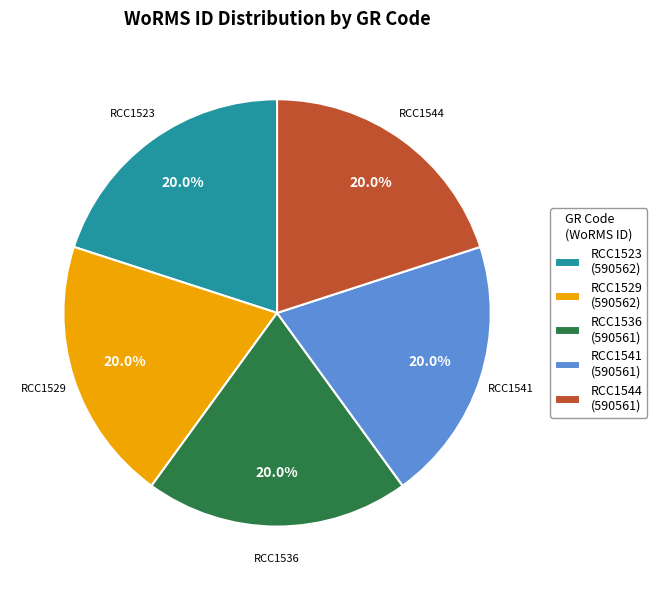

Does any single category account for the majority?

No